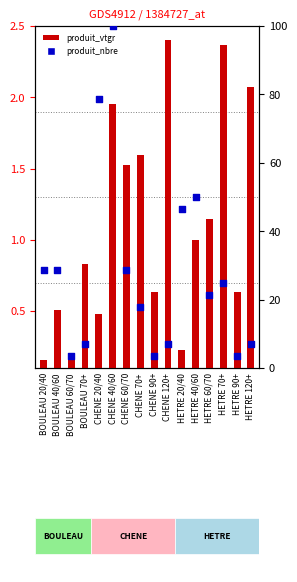

What are all the series names shown in the legend?

produit_vtgr, produit_nbre